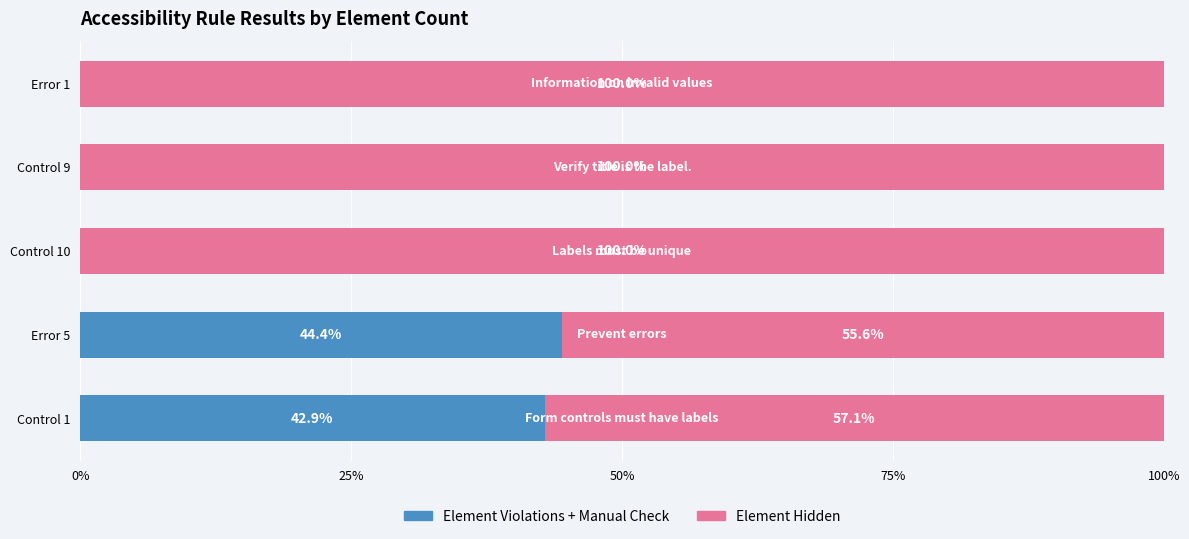

The Element Violations + Manual Check series shows 42.9 at Control 1. True or false?

True